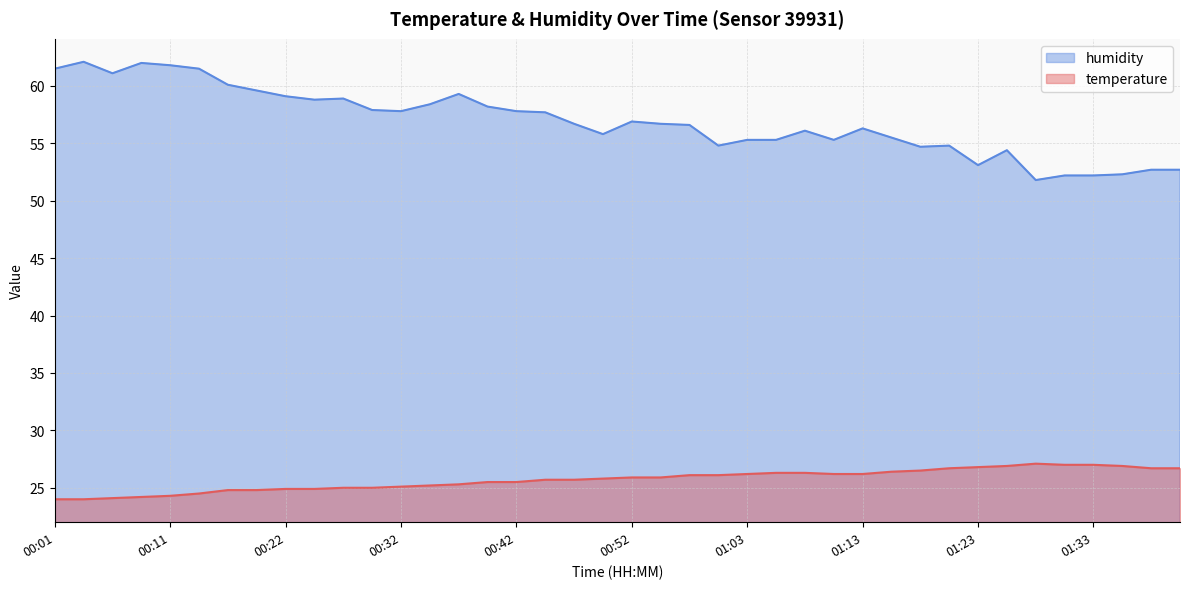

True or false: temperature and humidity cross at least once.

False